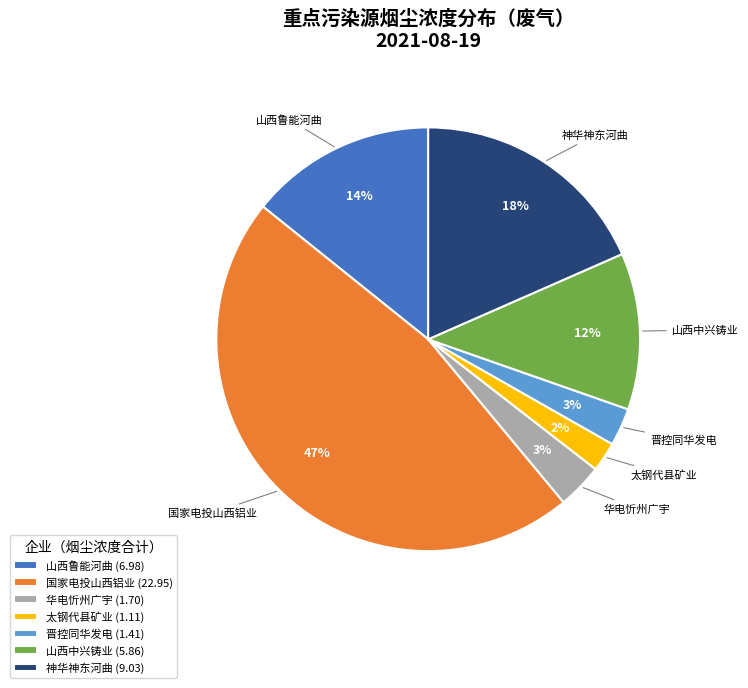

Is there any slice that represents more than half of the pie?

No